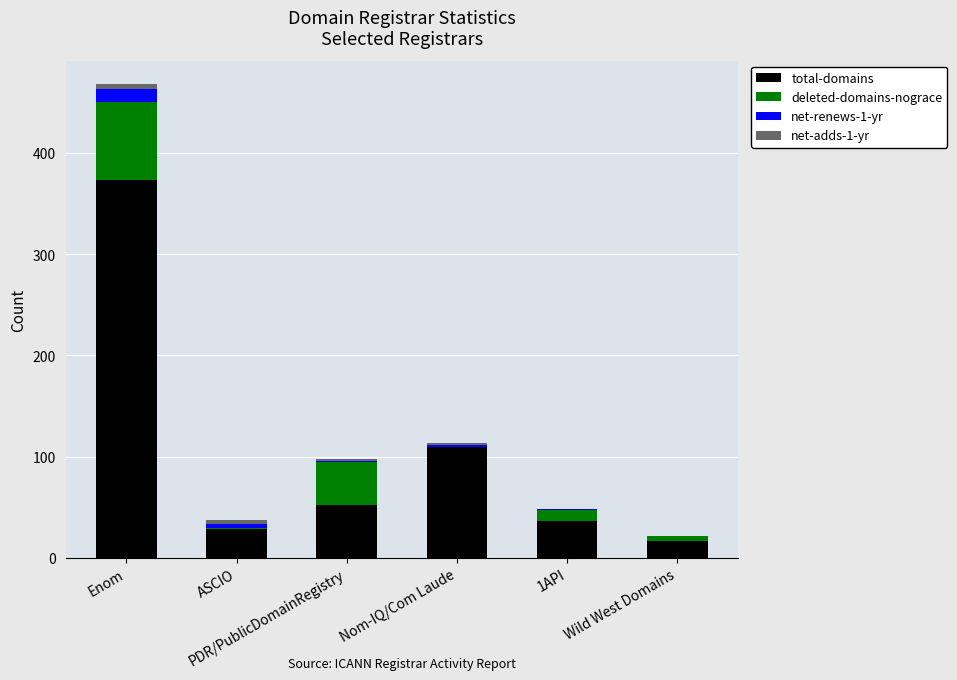

What is the highest value of the total-domains series?

373